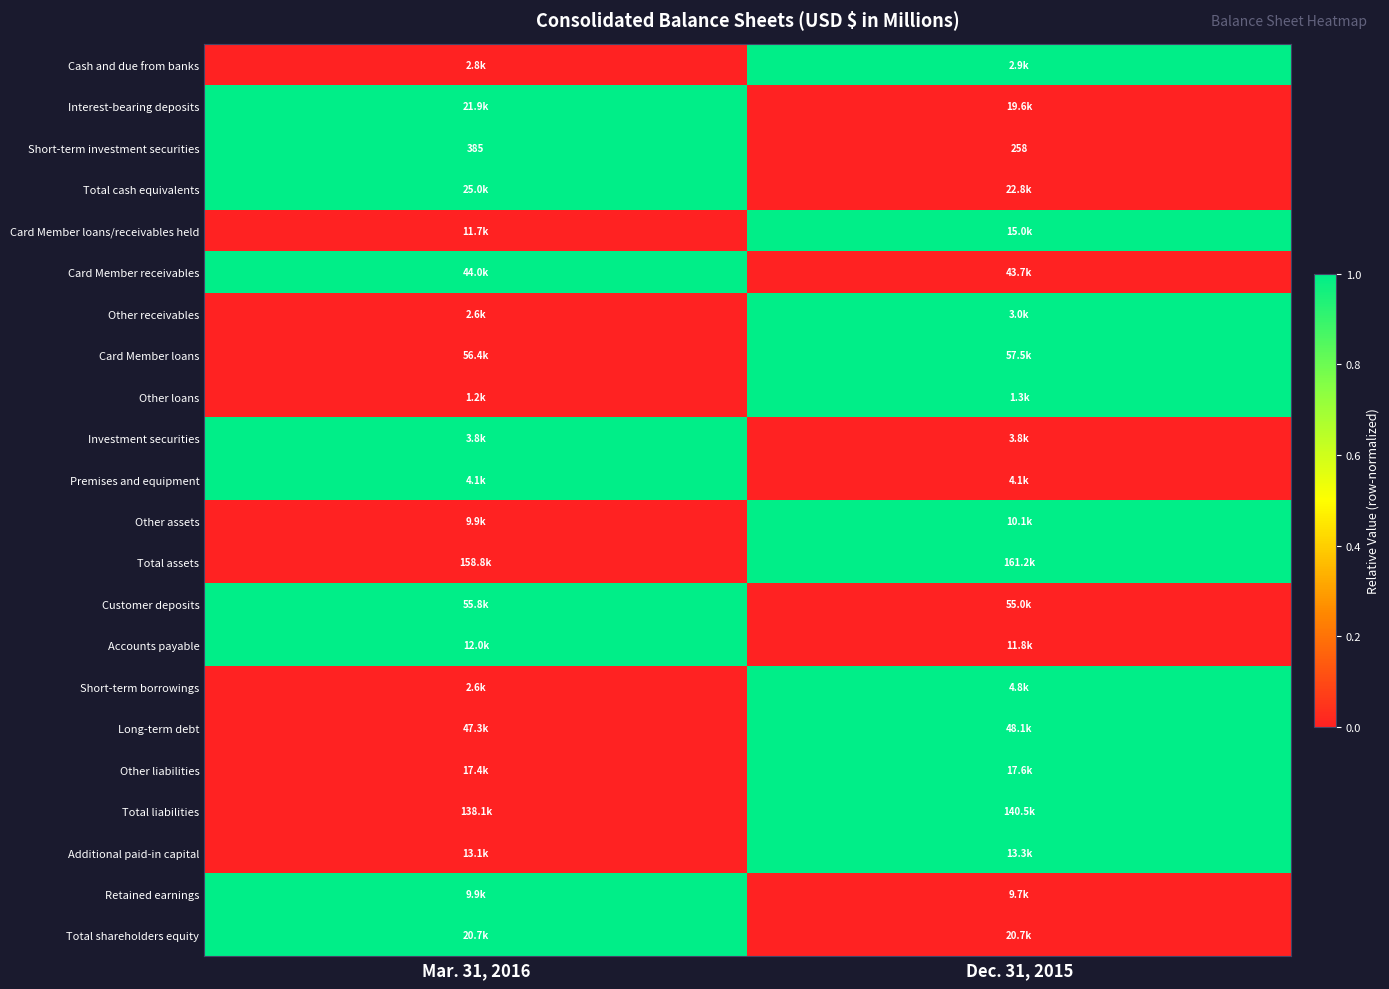

Is it true that Short-term investment securities equals 430 at Dec. 31, 2015?

False